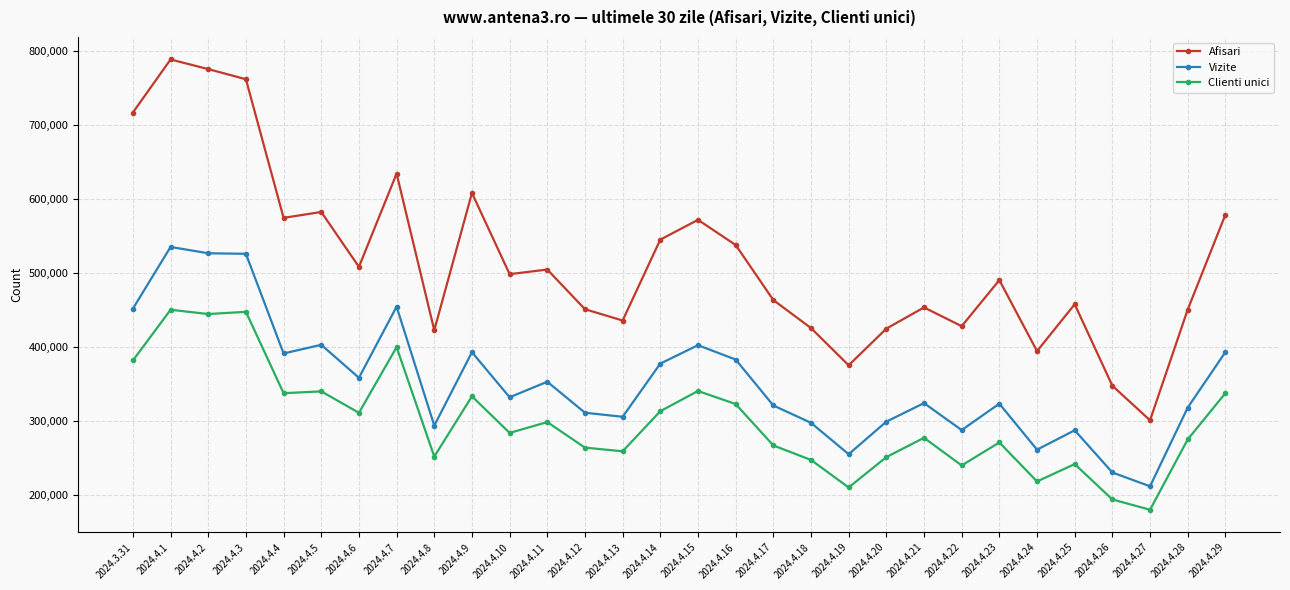

True or false: Vizite and Afisari cross at least once.

False